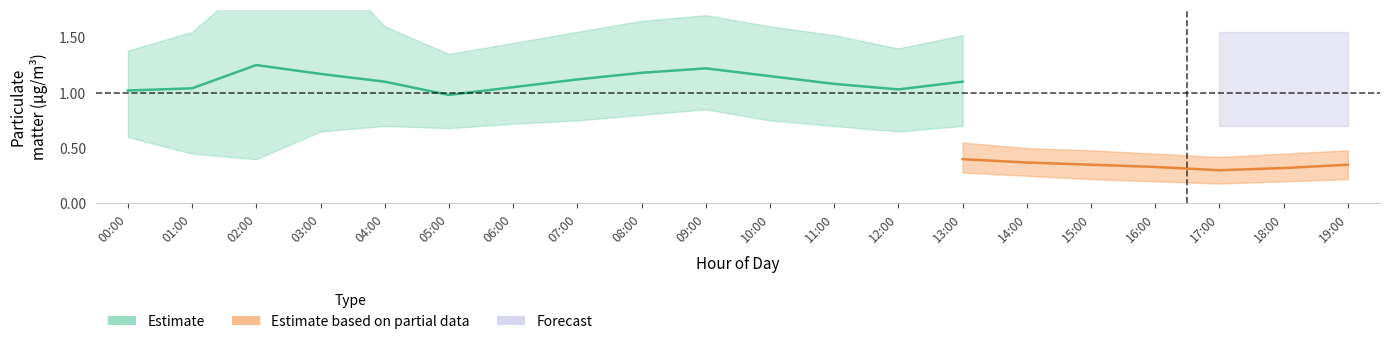

True or false: P1_upper and P2 intersect in this chart.

False